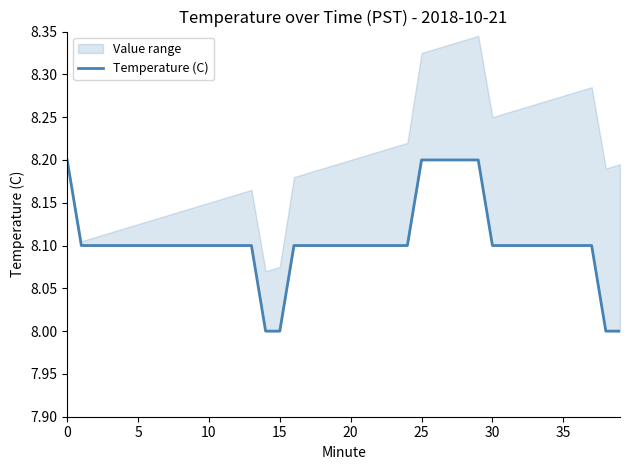

What is the maximum value shown in the chart?

8.2